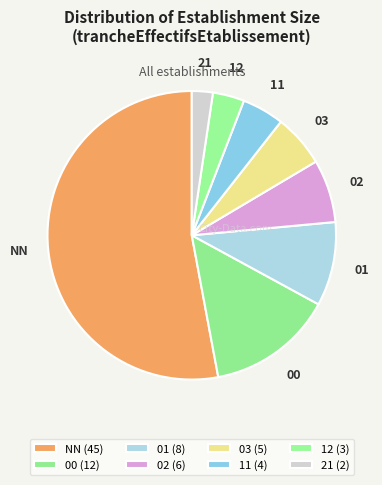

What is the majority slice?

NN